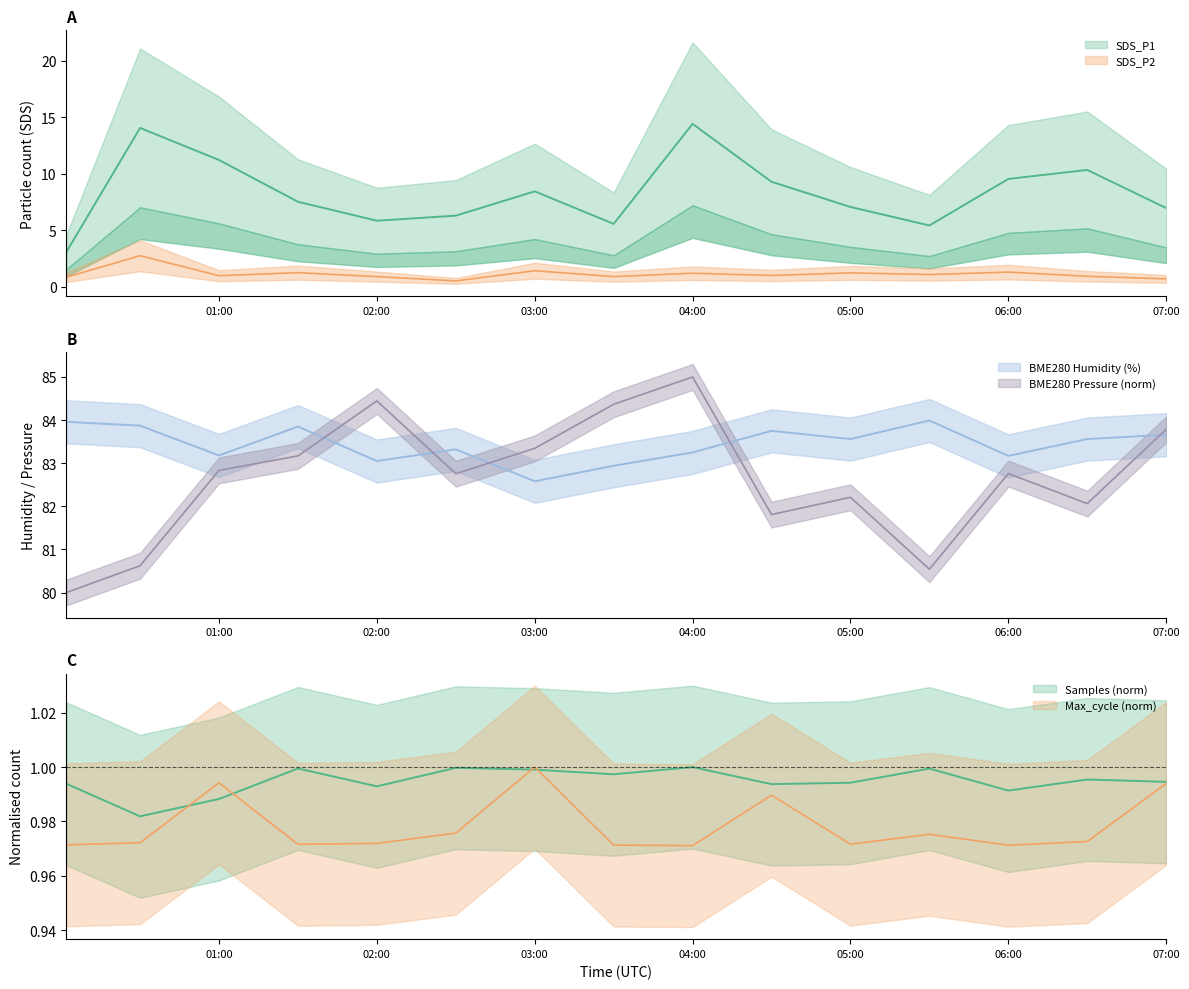

At which label is BME280_humidity closest to 83?

02:00